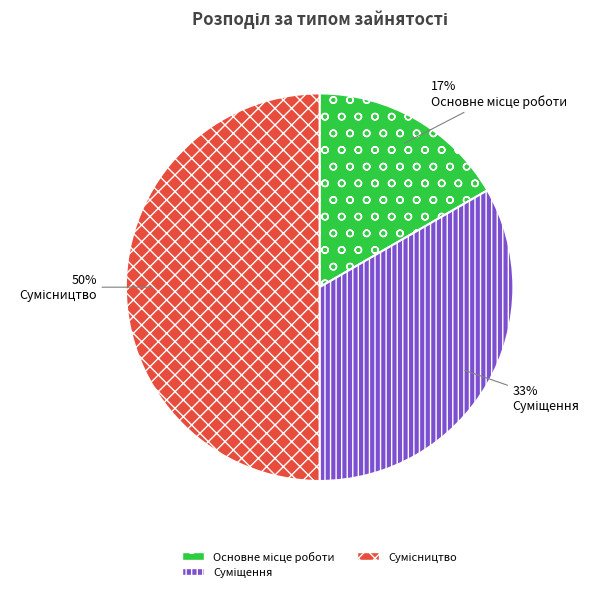

Count the number of slices in the pie.

3